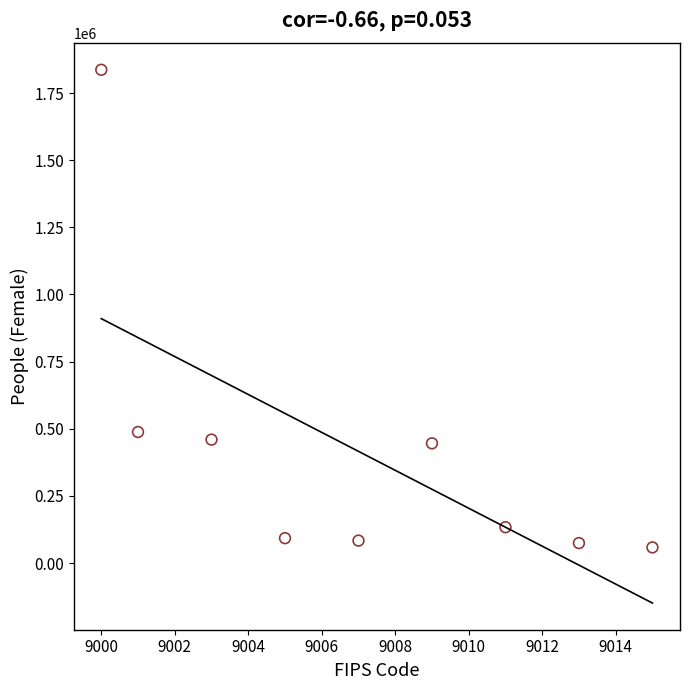

What is the range of Y values (max minus min)?

1778040